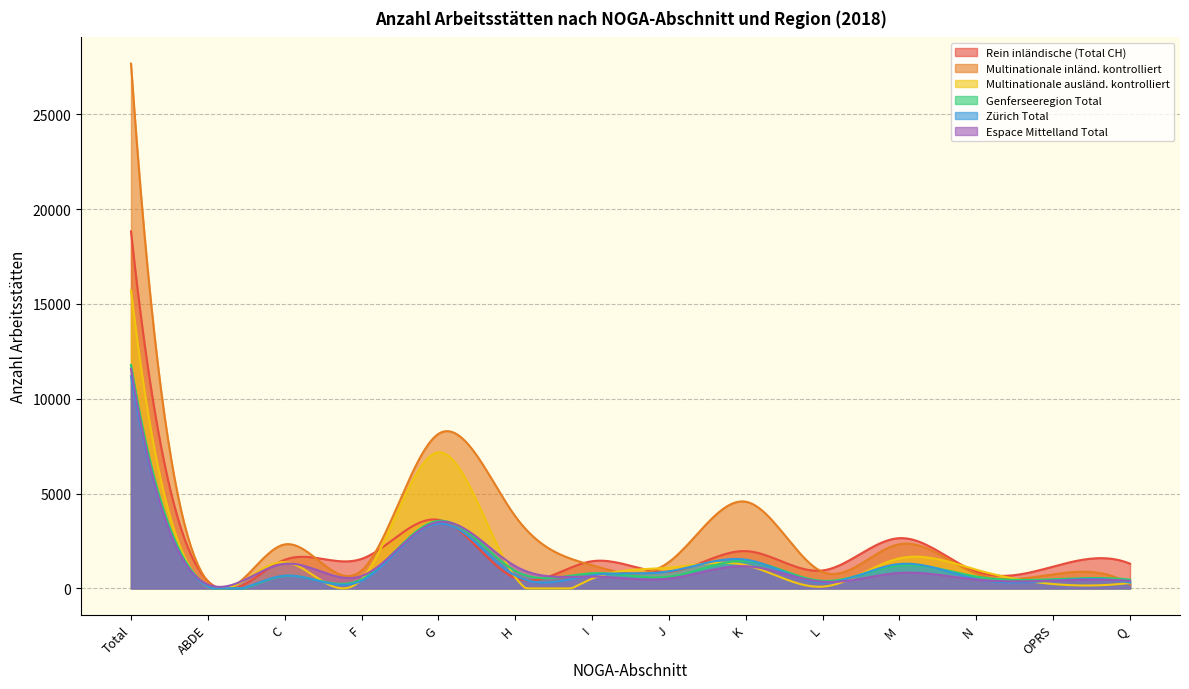

What is the label of the 9th point from the left?

K